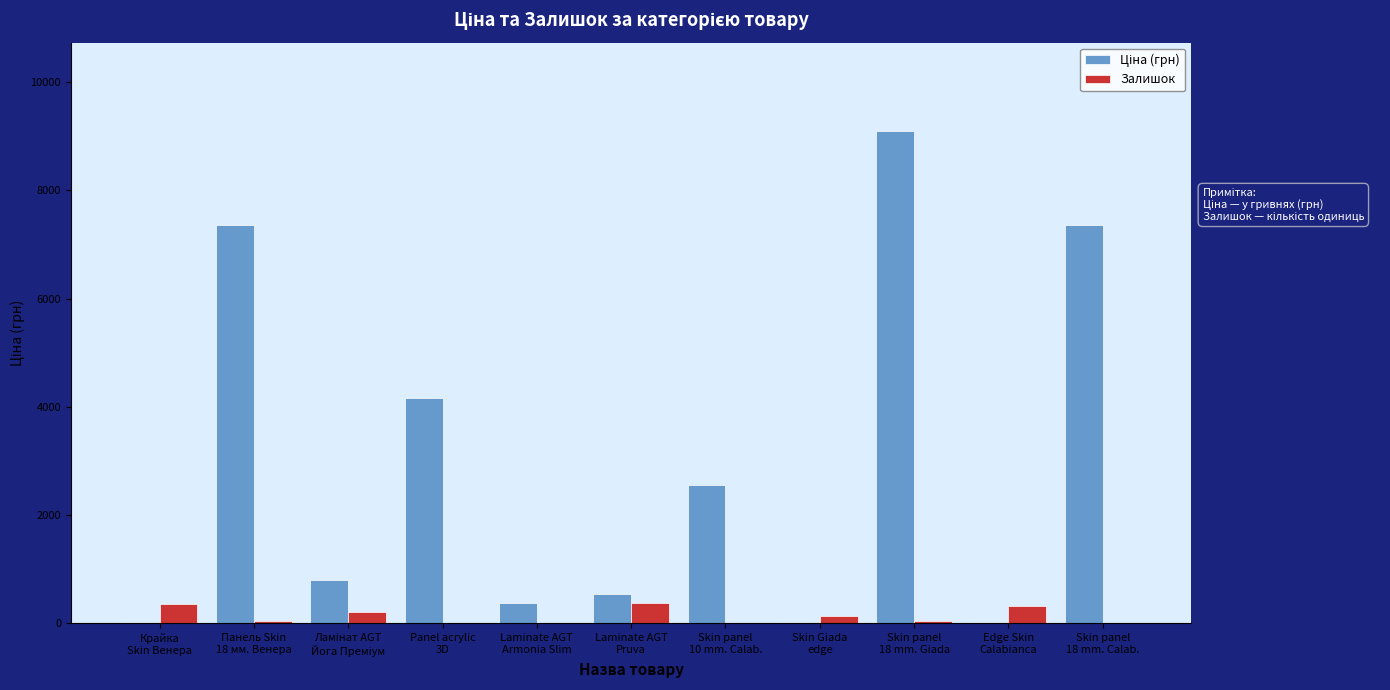

Are the bars horizontal?

No